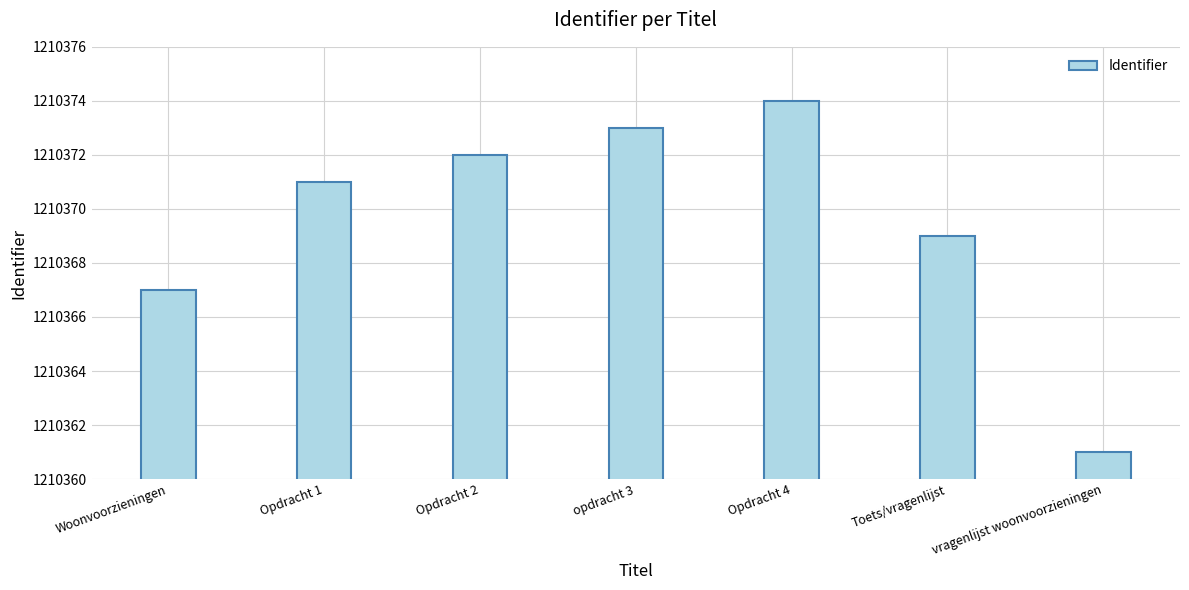

What is the ratio of the value at opdracht 3 to the value at Opdracht 4?

1.0